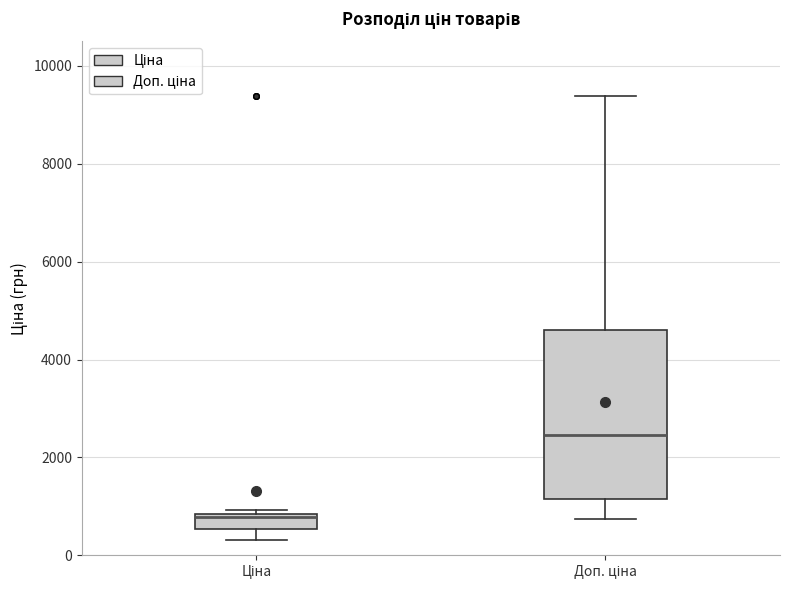

Reading left to right, transcribe this box plot: for each box, give where its median line is, the range the box spans, and where its two whiskers end, as read against the y-axis. The values are not printed on the chart, so give them approximately, as read against the axis.

Ціна: median 800 (just below the box's upper edge), box 600 to 800, whiskers 400 to 1000
Доп. ціна: median 2400, box 1200 to 4600, whiskers 800 to 9400